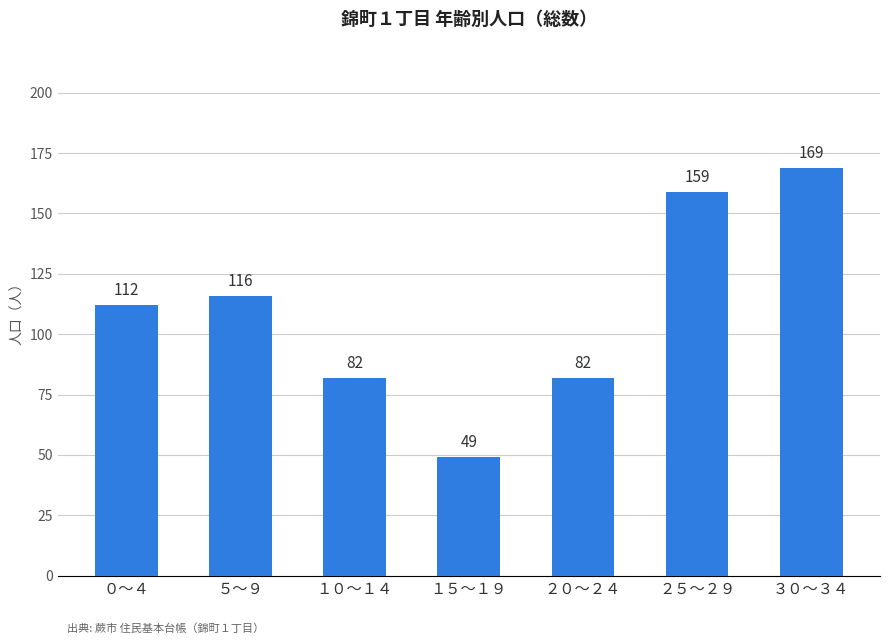

What is the minimum value shown in the chart?

49